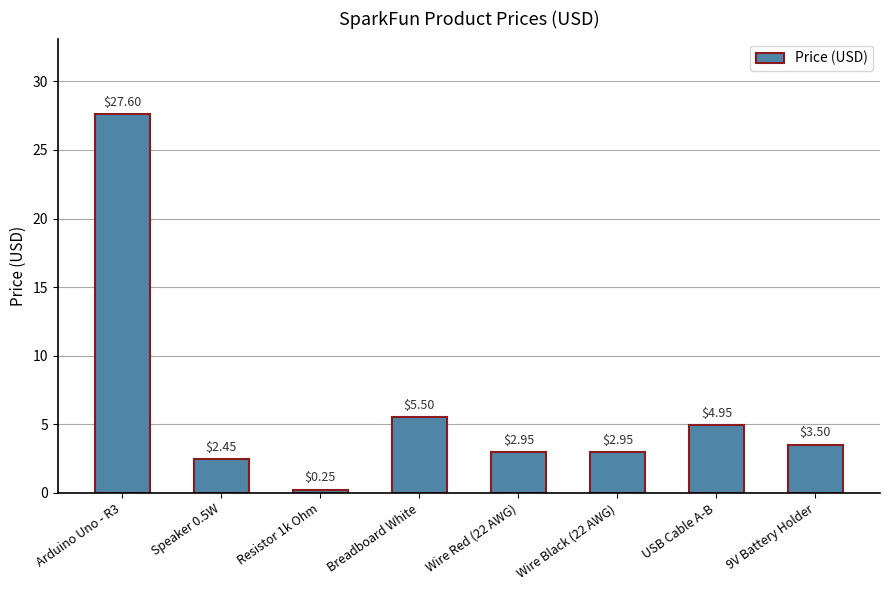

What is the label of the 8th bar from the left?

9V Battery Holder